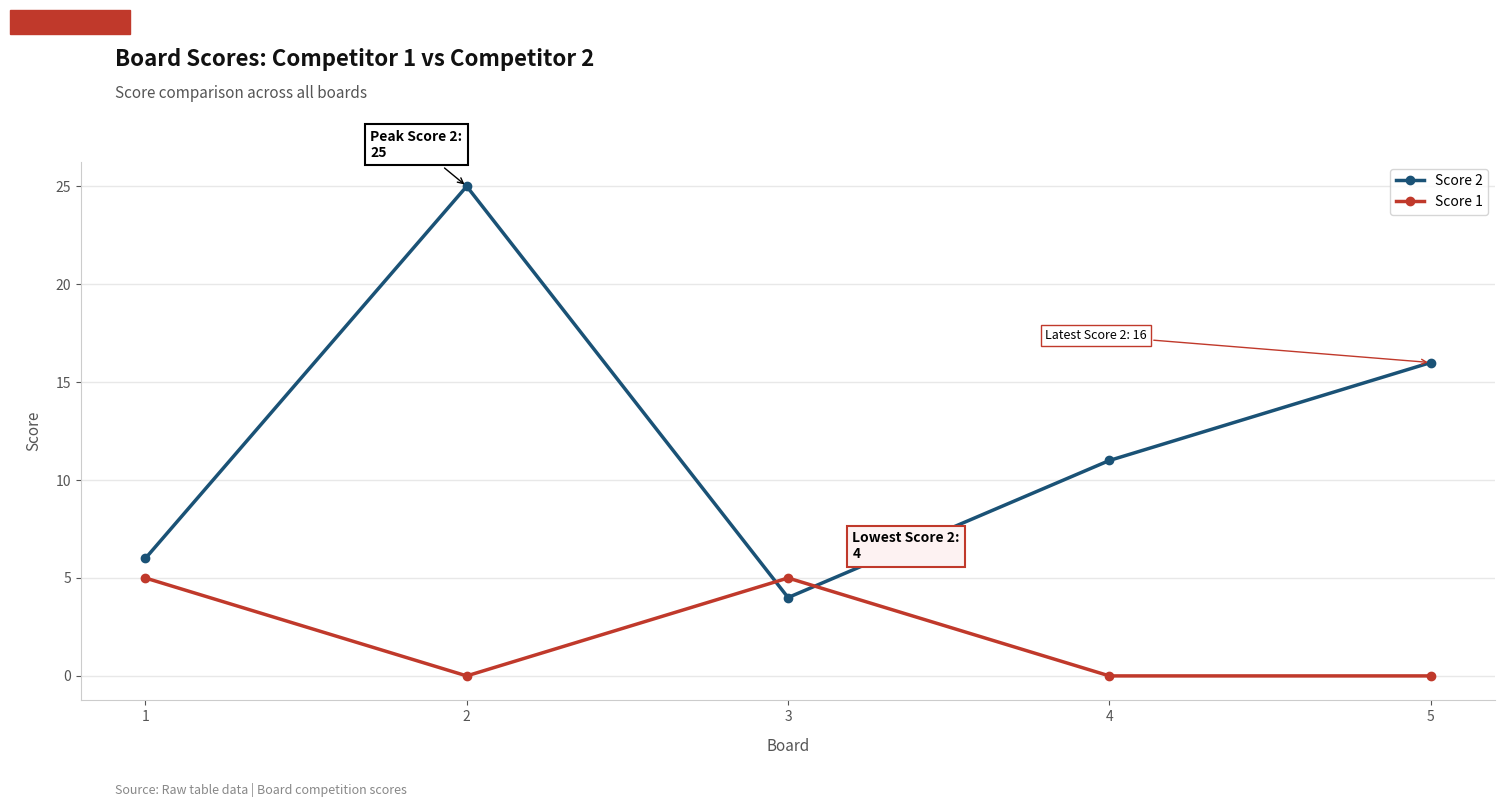

List the series in order of their peak value, lowest first.

Score 1, Score 2